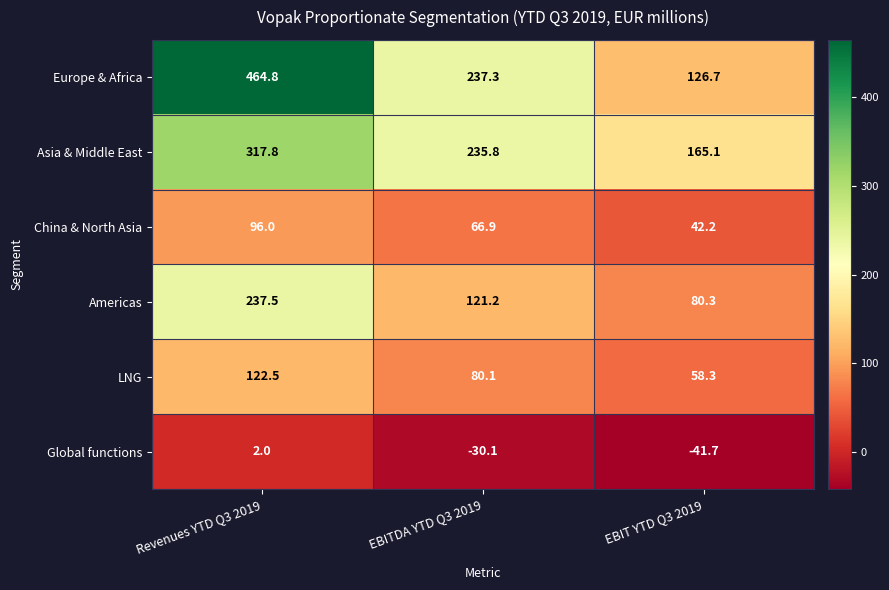

Which category has the highest value in the China & North Asia series?

Revenues YTD Q3 2019